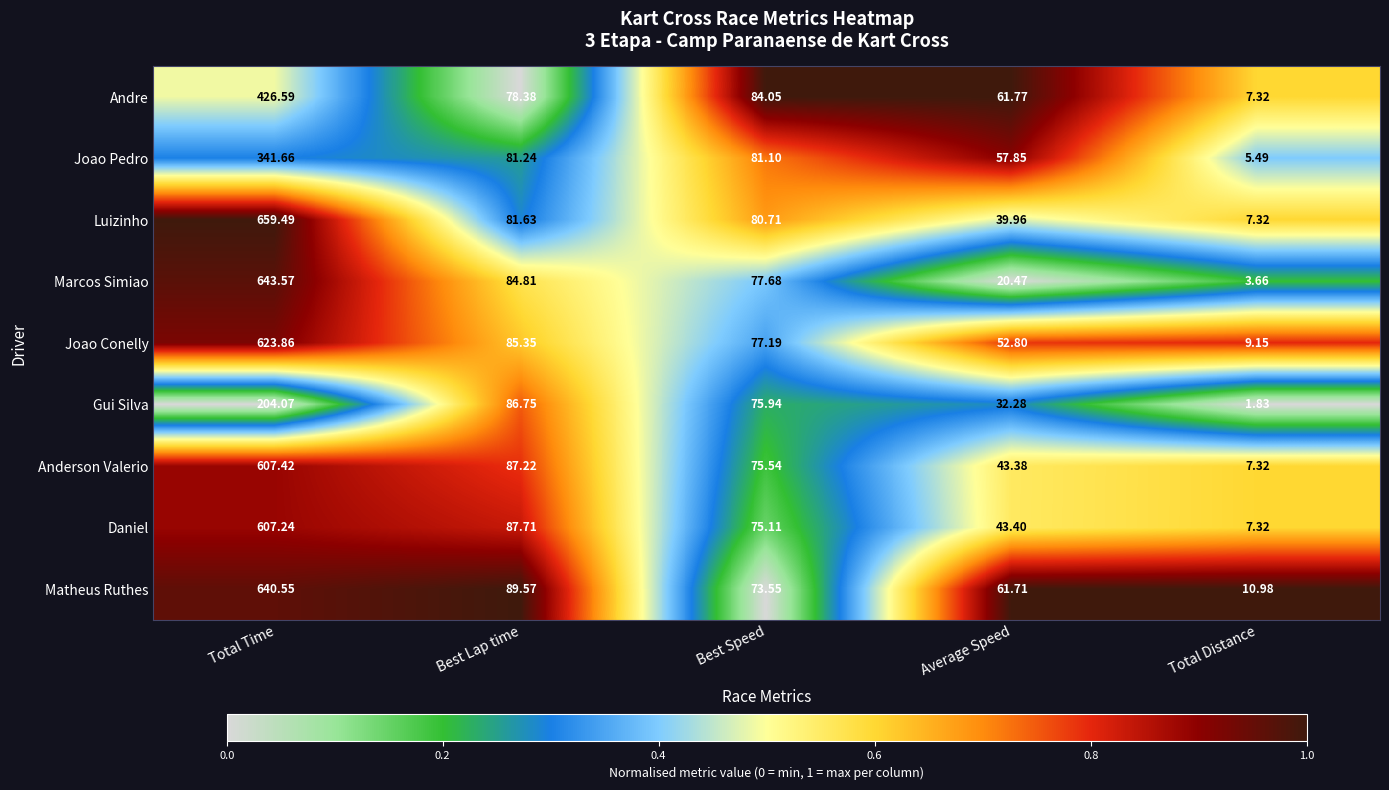

At which label does Andre first exceed 78?

Total Time